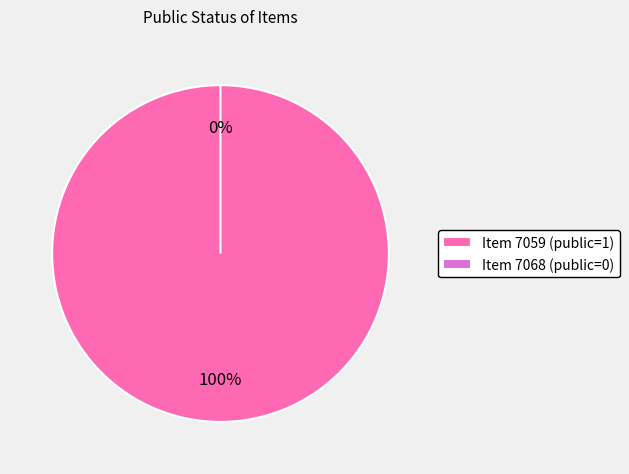

What is the smallest slice in the pie chart?

Item 7068 (public=0)